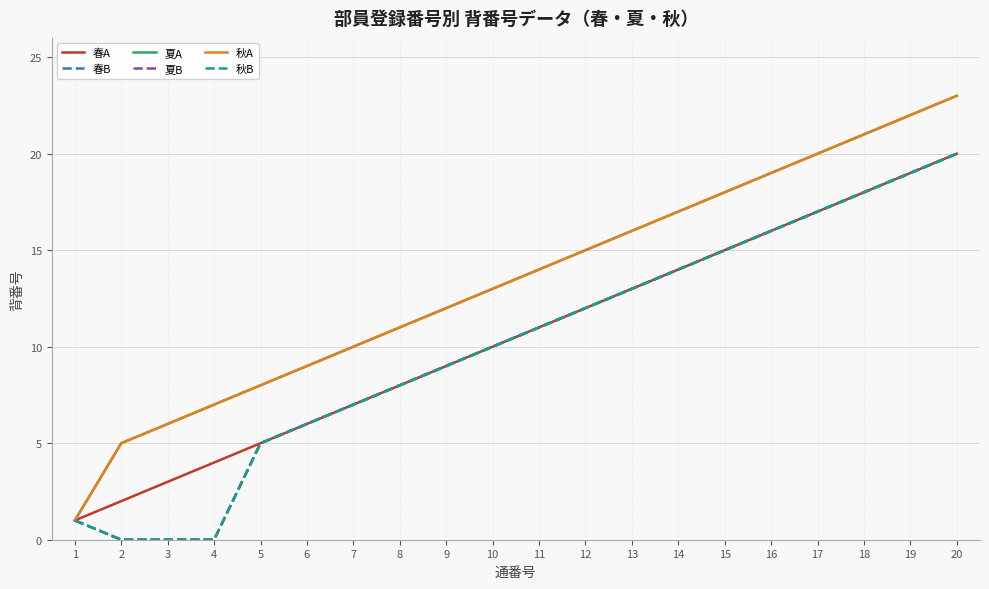

What is the maximum value shown in the chart?

23